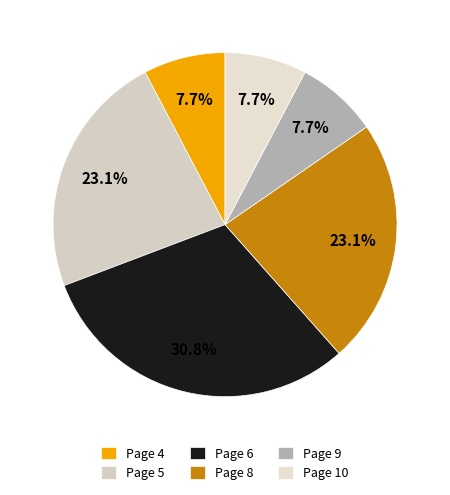

What percentage is NOT represented by Page 9?

92.3%